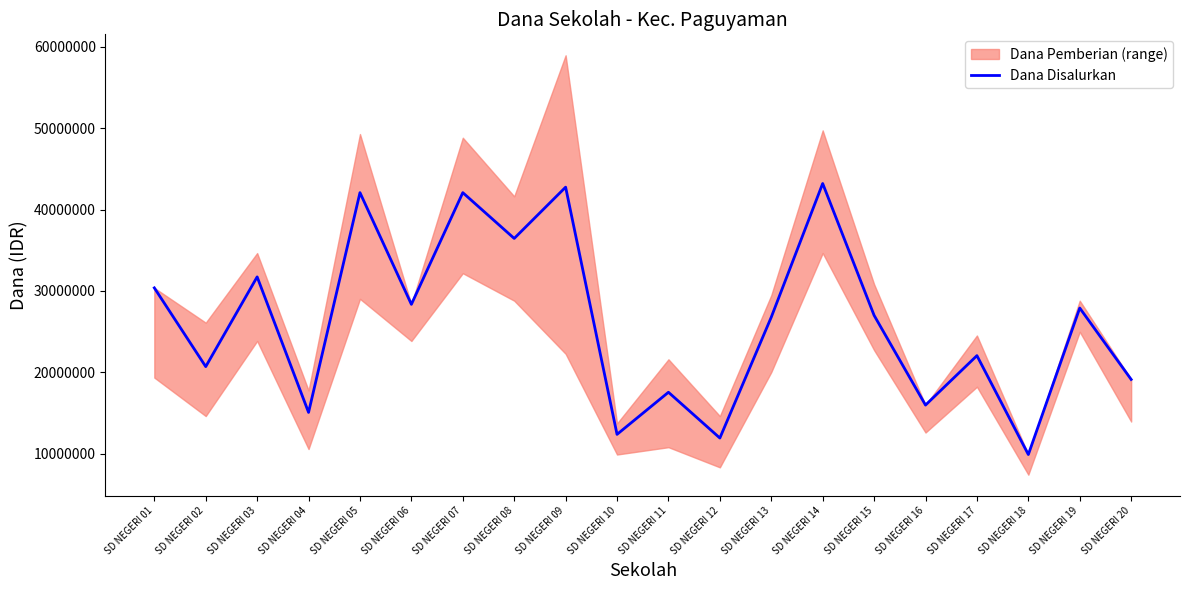

What is the change in value from SD NEGERI 07 to SD NEGERI 20?

-22950000